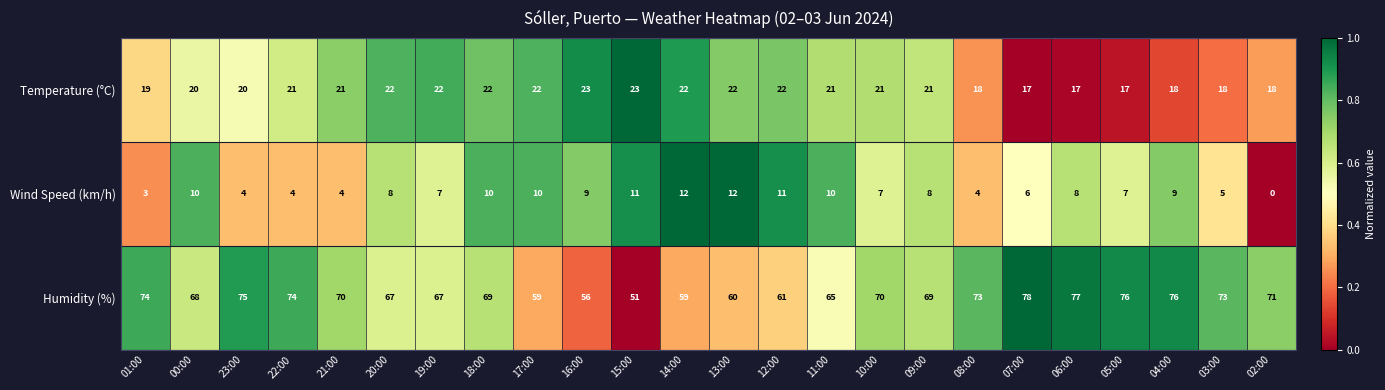

At which category is the sum across all series the highest?

04:00